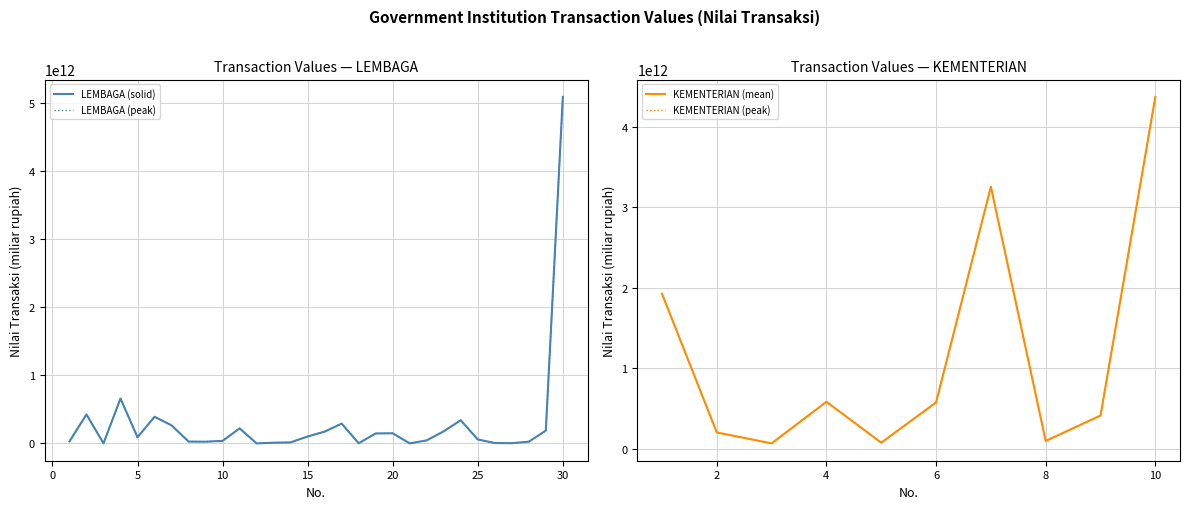

List the labels in order of value, largest first.

30, 4, 2, 6, 24, 17, 7, 11, 29, 23, 16, 20, 19, 15, 5, 25, 22, 10, 1, 8, 9, 28, 14, 13, 26, 27, 18, 3, 12, 21